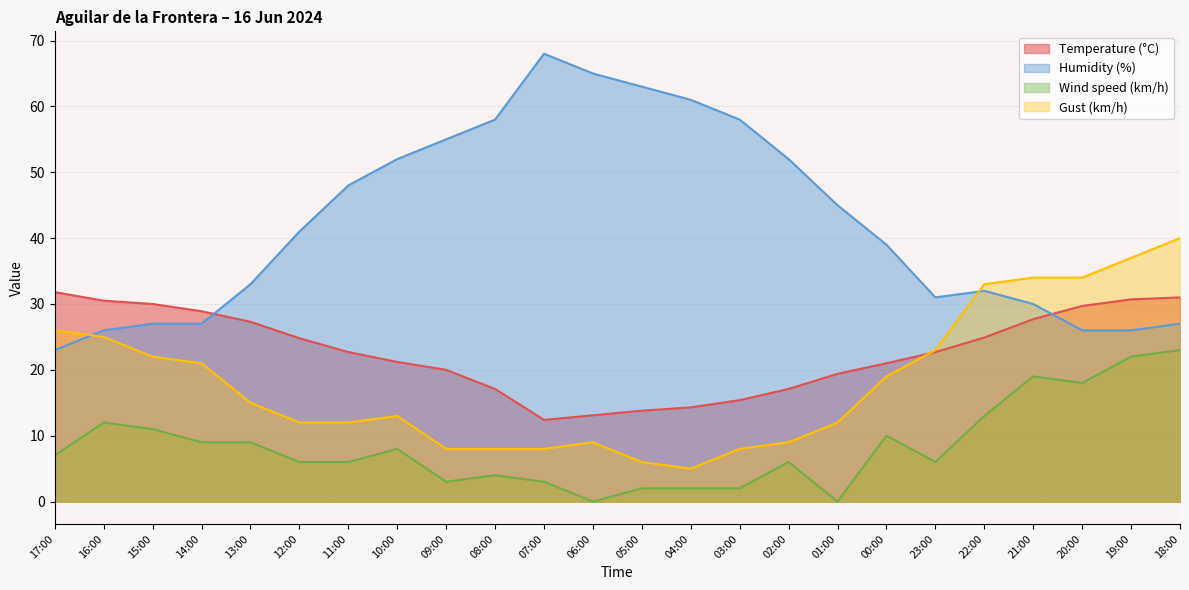

Reading left to right, what are all the values shown in this chart?

Temperature (°C): 17:00=31.8	16:00=30.5	15:00=30.0	14:00=28.9	13:00=27.3	12:00=24.8	11:00=22.7	10:00=21.2	09:00=20.0	08:00=17.1	07:00=12.4	06:00=13.1	05:00=13.8	04:00=14.3	03:00=15.4	02:00=17.1	01:00=19.4	00:00=21.0	23:00=22.7	22:00=24.9	21:00=27.7	20:00=29.7	19:00=30.7	18:00=31.0
Humidity (%): 17:00=23.0	16:00=26.0	15:00=27.0	14:00=27.0	13:00=33.0	12:00=41.0	11:00=48.0	10:00=52.0	09:00=55.0	08:00=58.0	07:00=68.0	06:00=65.0	05:00=63.0	04:00=61.0	03:00=58.0	02:00=52.0	01:00=45.0	00:00=39.0	23:00=31.0	22:00=32.0	21:00=30.0	20:00=26.0	19:00=26.0	18:00=27.0
Wind speed (km/h): 17:00=7.0	16:00=12.0	15:00=11.0	14:00=9.0	13:00=9.0	12:00=6.0	11:00=6.0	10:00=8.0	09:00=3.0	08:00=4.0	07:00=3.0	06:00=0.0	05:00=2.0	04:00=2.0	03:00=2.0	02:00=6.0	01:00=0.0	00:00=10.0	23:00=6.0	22:00=13.0	21:00=19.0	20:00=18.0	19:00=22.0	18:00=23.0
Gust (km/h): 17:00=26.0	16:00=25.0	15:00=22.0	14:00=21.0	13:00=15.0	12:00=12.0	11:00=12.0	10:00=13.0	09:00=8.0	08:00=8.0	07:00=8.0	06:00=9.0	05:00=6.0	04:00=5.0	03:00=8.0	02:00=9.0	01:00=12.0	00:00=19.0	23:00=23.0	22:00=33.0	21:00=34.0	20:00=34.0	19:00=37.0	18:00=40.0